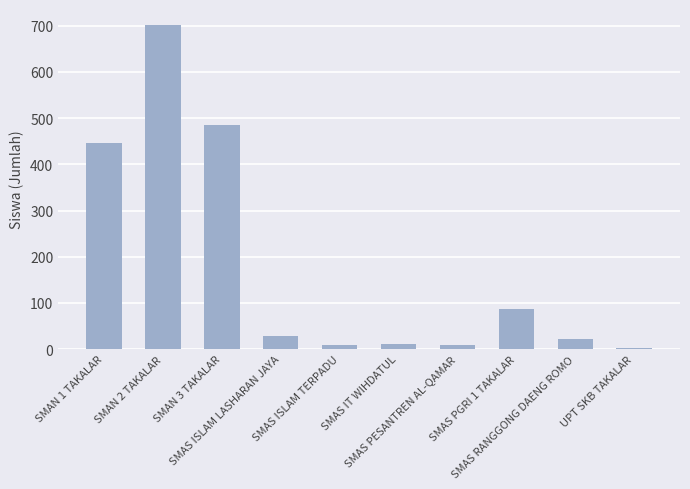

Approximately how many times larger is the value at SMAS RANGGONG DAENG ROMO compared to SMAS ISLAM TERPADU?

2.9